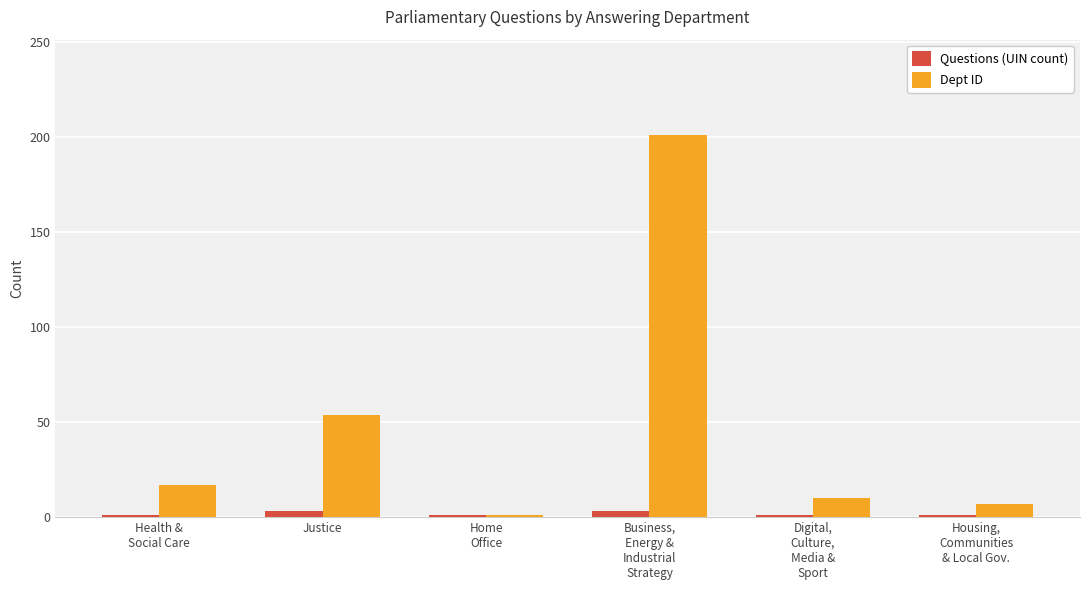

What is the difference between the maximum and second lowest values in the Dept ID series?

194